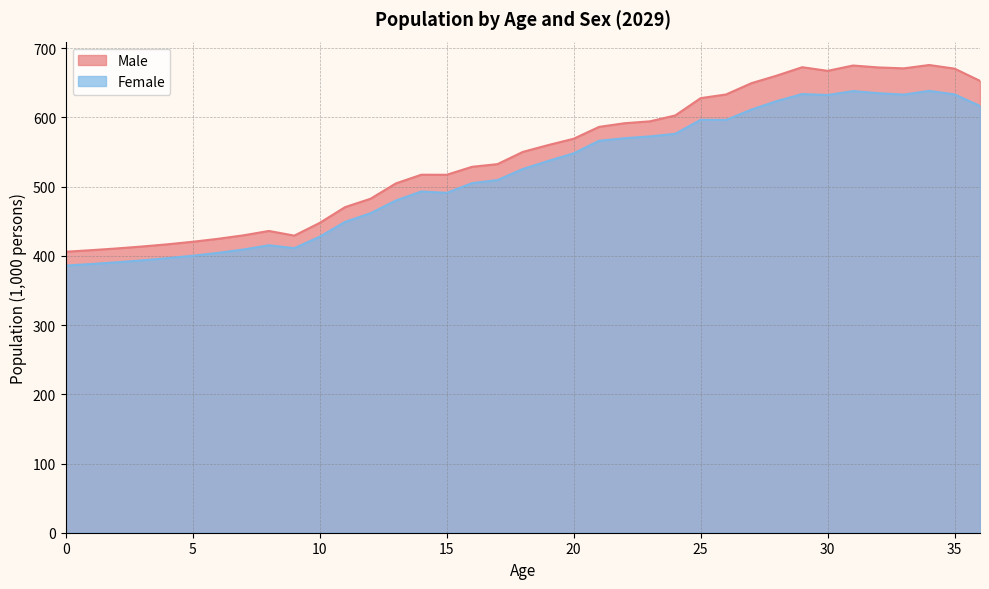

What are all the series names shown in the legend?

Male, Female